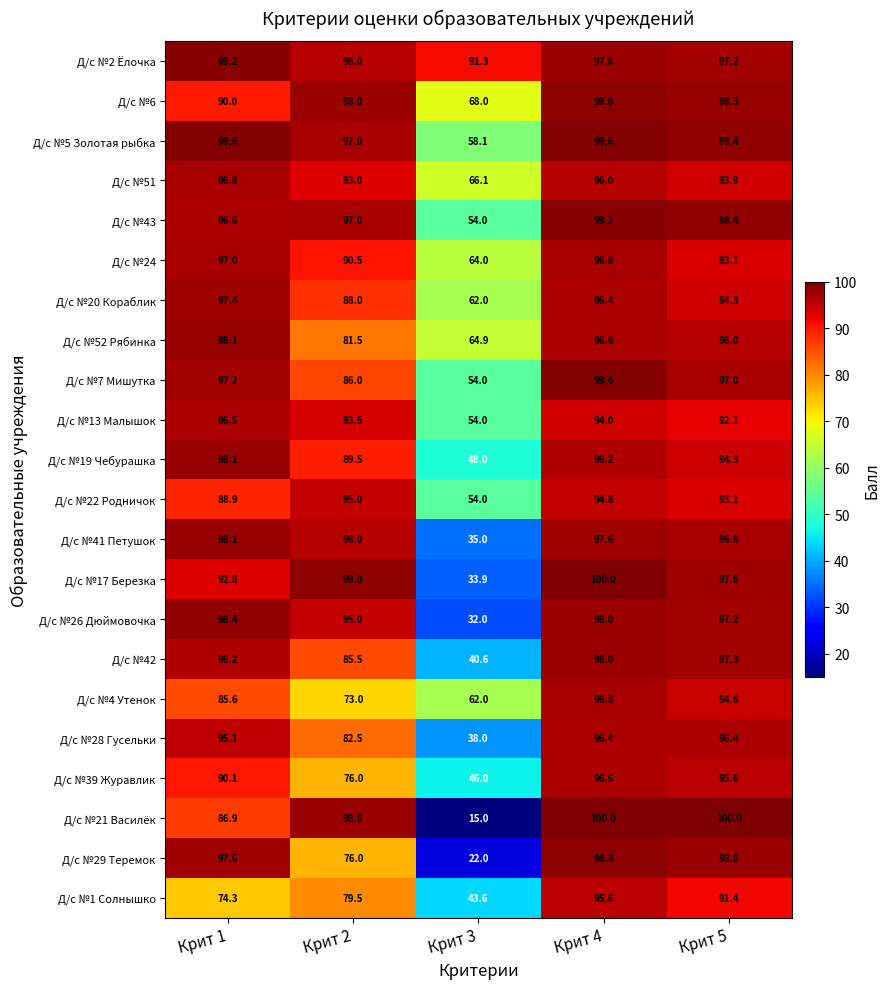

Where does the Д/с №19 Чебурашка series first go above 94?

Крит 1